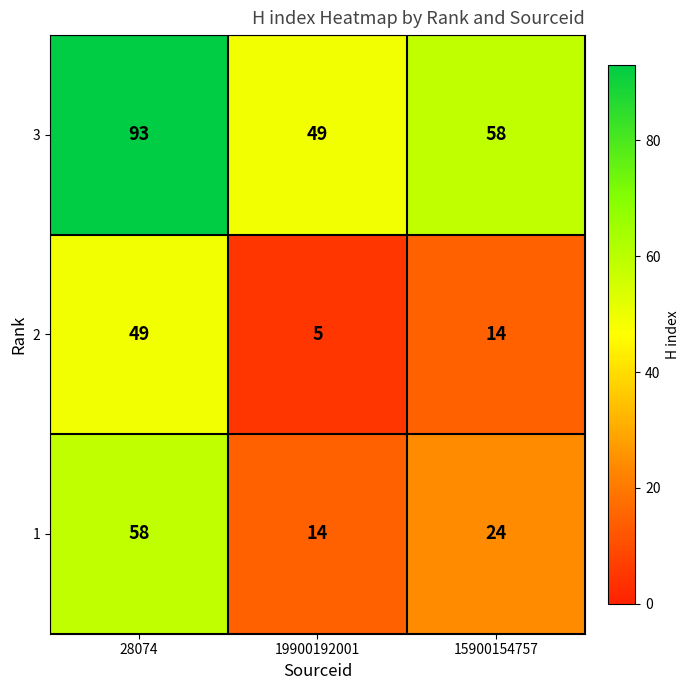

How many series are shown in this chart?

3